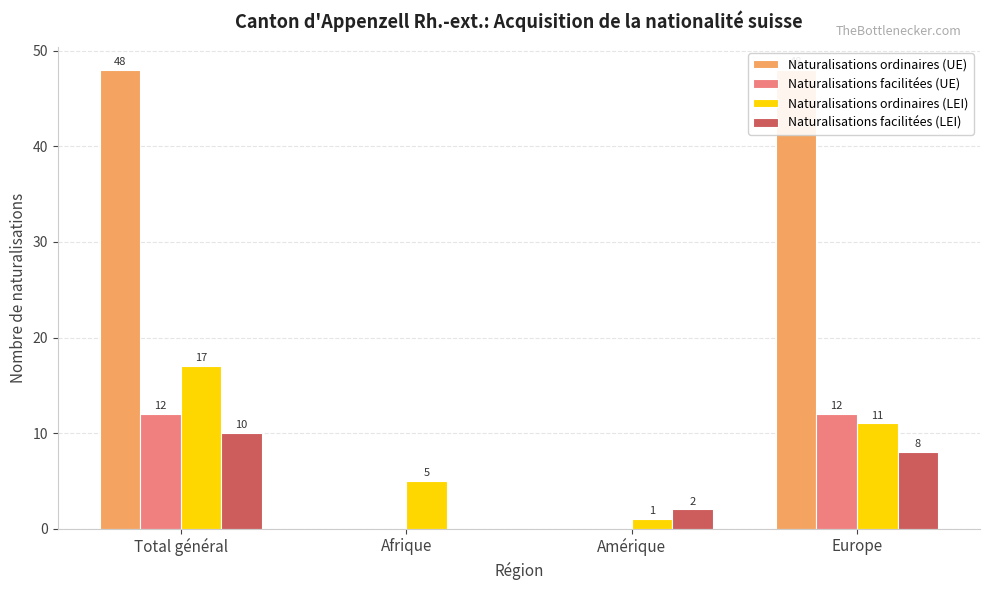

What are all the series names shown in the legend?

Naturalisations ordinaires (UE), Naturalisations facilitées (UE), Naturalisations ordinaires (LEI), Naturalisations facilitées (LEI)